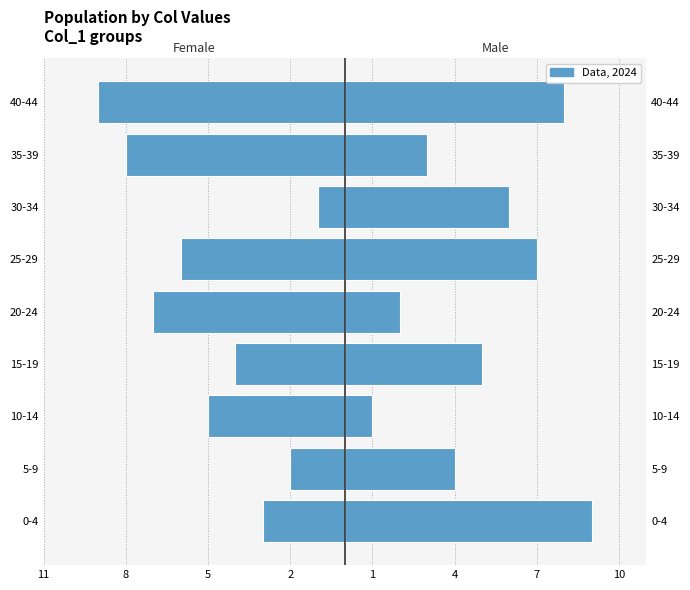

The Male series shows 4 at 5-9. True or false?

True